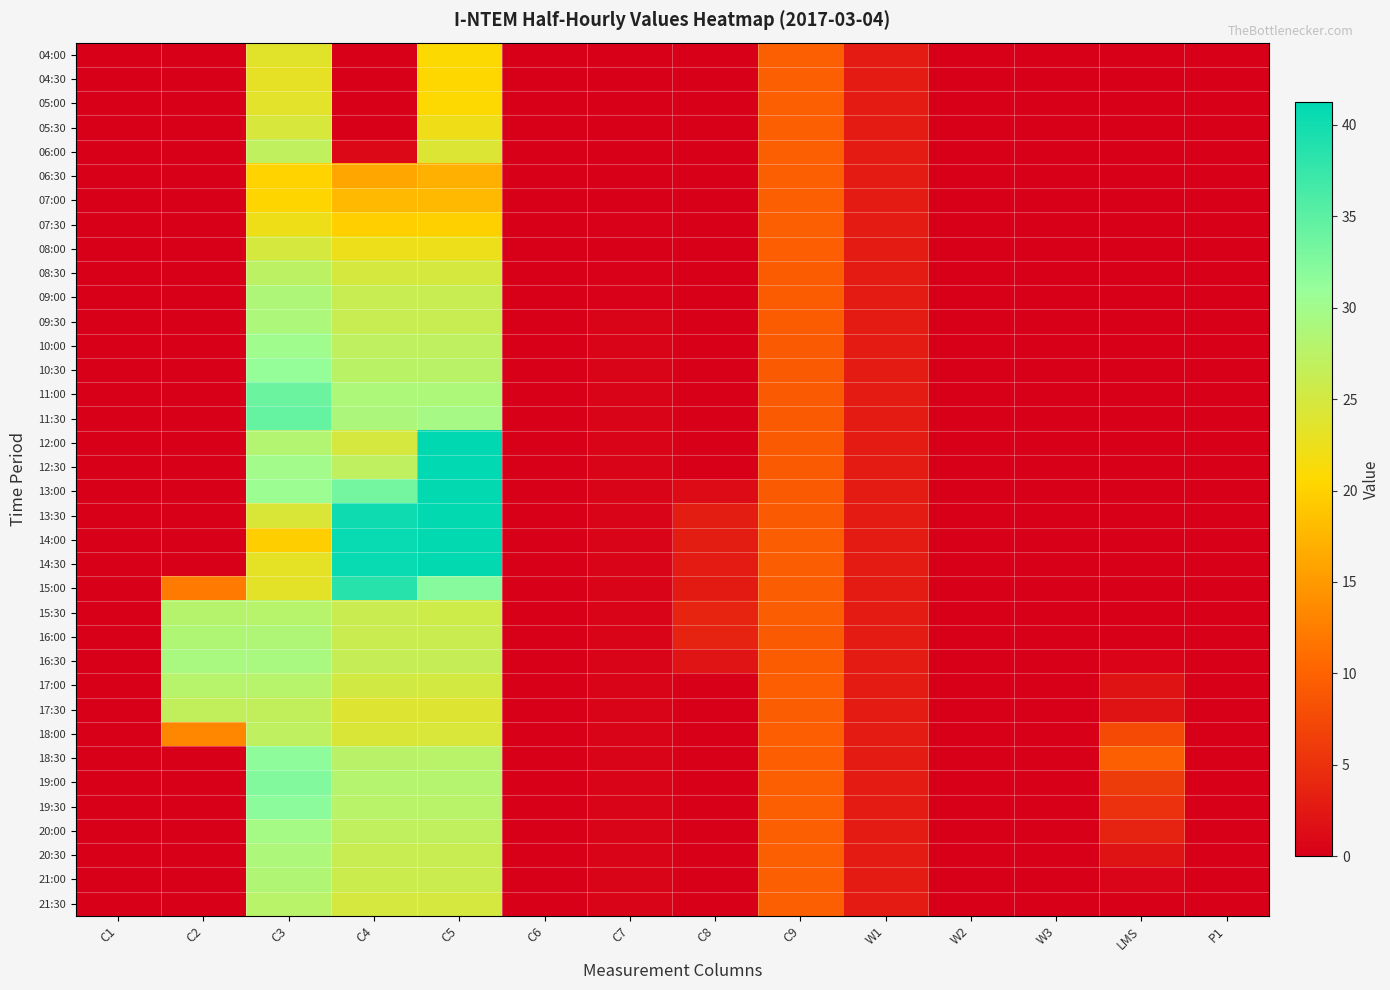

Between W2 and C2, which is larger?

W2